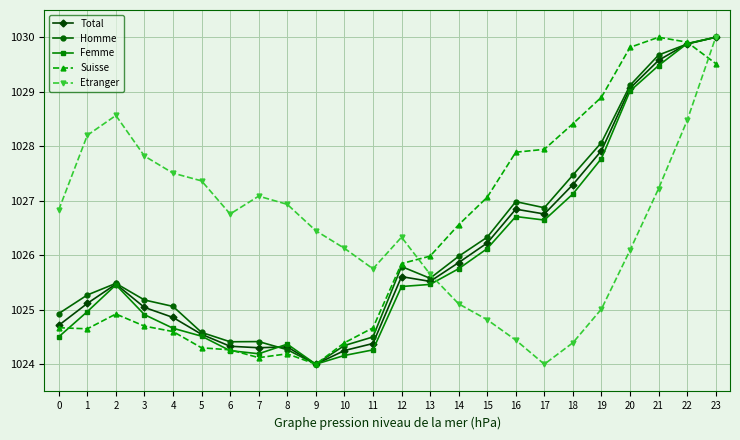

What is the difference between the highest and lowest values at 1?

3.6